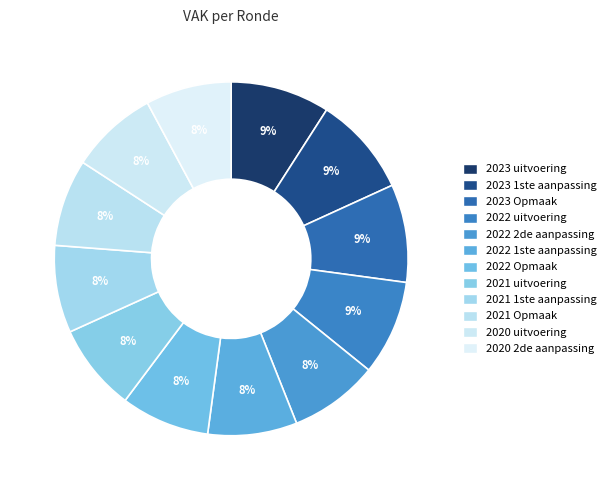

Between 2023 uitvoering and 2022 Opmaak, which is larger?

2023 uitvoering